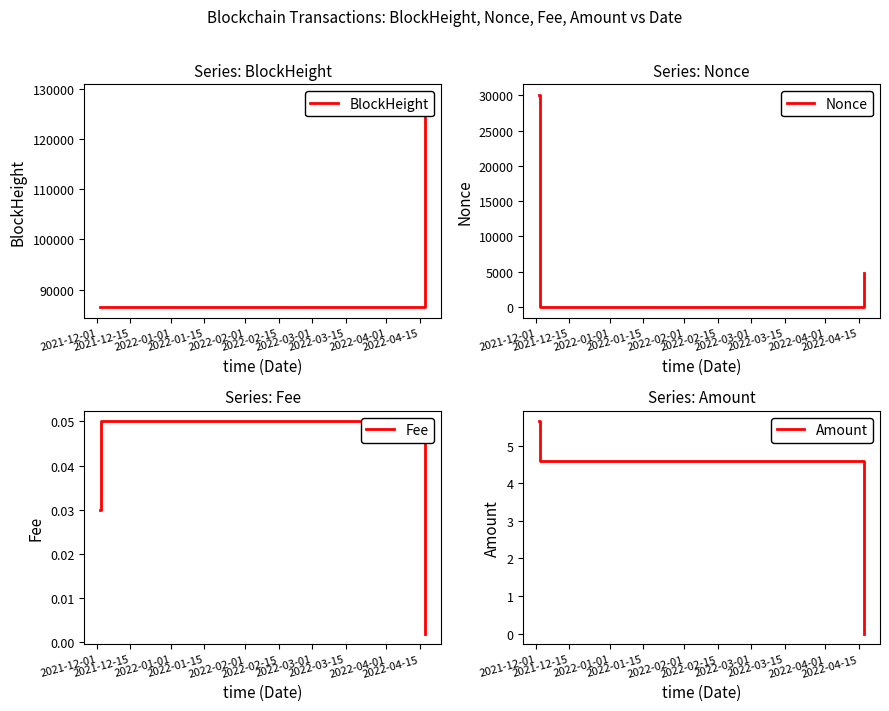

What is the highest value of the Nonce series?

30037